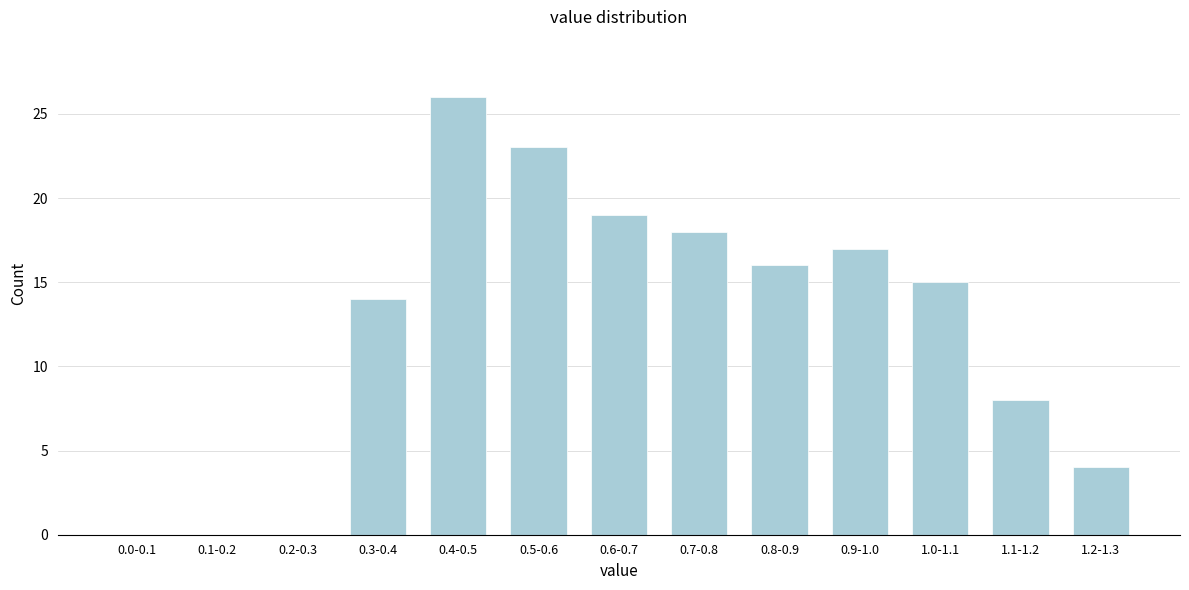

Reading right to left, transcribe all the data shown in this chart.

1.2-1.3=4	1.1-1.2=8	1.0-1.1=15	0.9-1.0=17	0.8-0.9=16	0.7-0.8=18	0.6-0.7=19	0.5-0.6=23	0.4-0.5=26	0.3-0.4=14	0.2-0.3=0	0.1-0.2=0	0.0-0.1=0